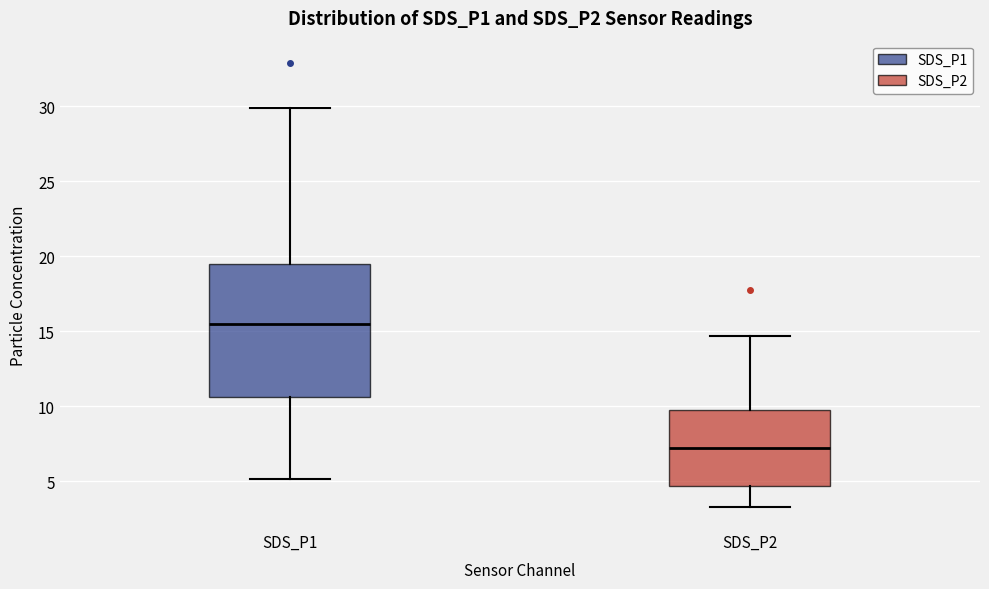

Where does the upper whisker of the box for SDS_P1 end on the y-axis? The values are not printed on the chart, so give them approximately, as read against the axis.

30.0